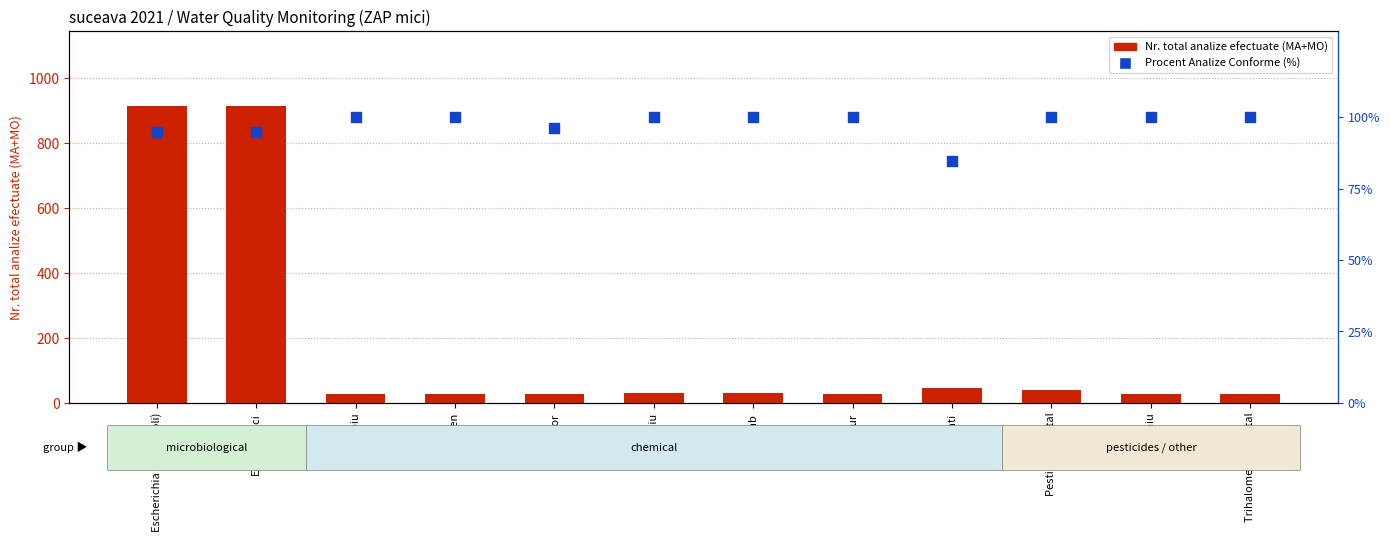

Which series contains the highest Y value?

Nr. total analize efectuate (MA+MO)